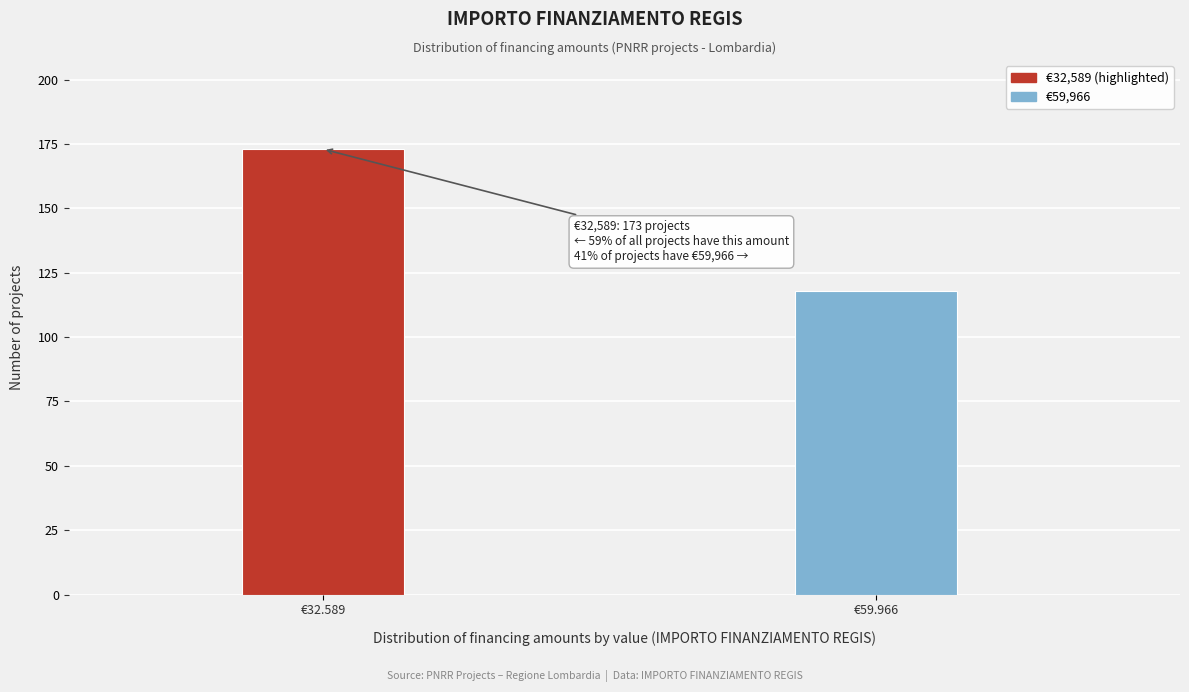

Reading right to left, extract all data points from this chart.

118	173